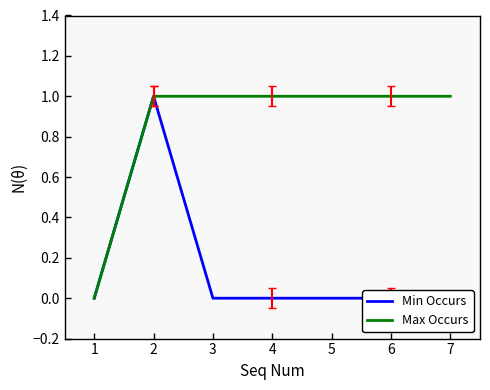

What is the difference between the maximum and second lowest values in the Min Occurs series?

1